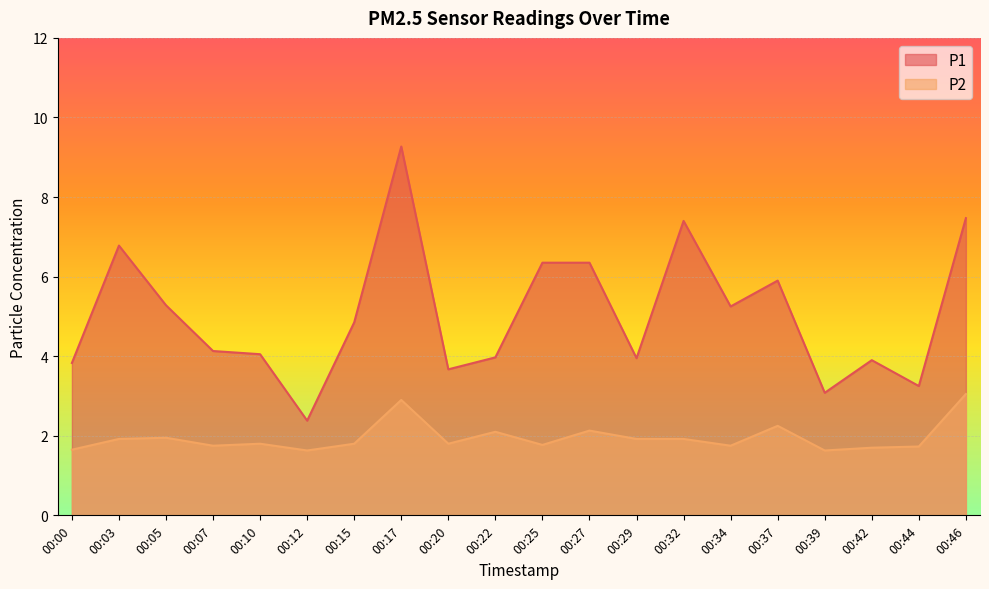

How many lines are shown in the chart?

2